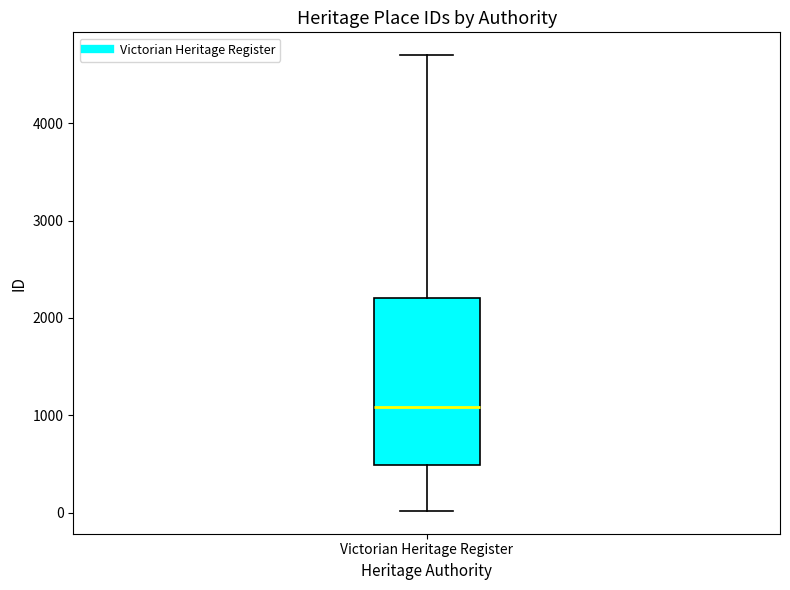

Where is the upper edge of the box for Victorian Heritage Register on the y-axis? The values are not printed on the chart, so give them approximately, as read against the axis.

2200